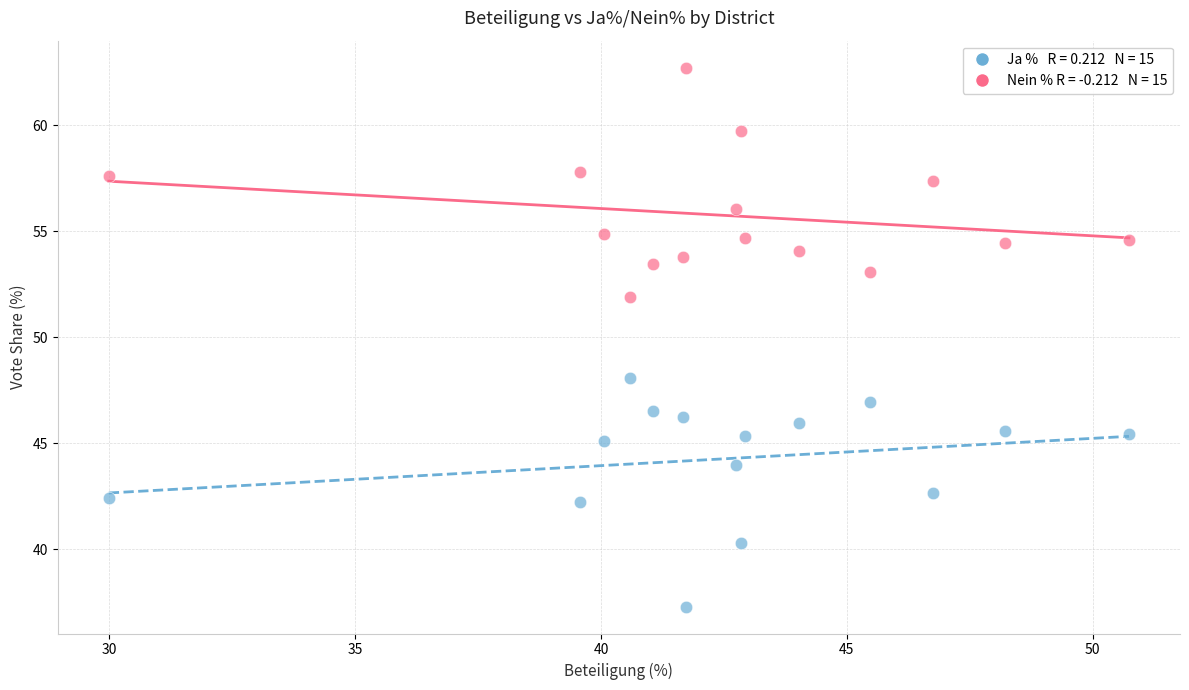

Across all data points, what is the range of Y values (max minus min)?

25.4